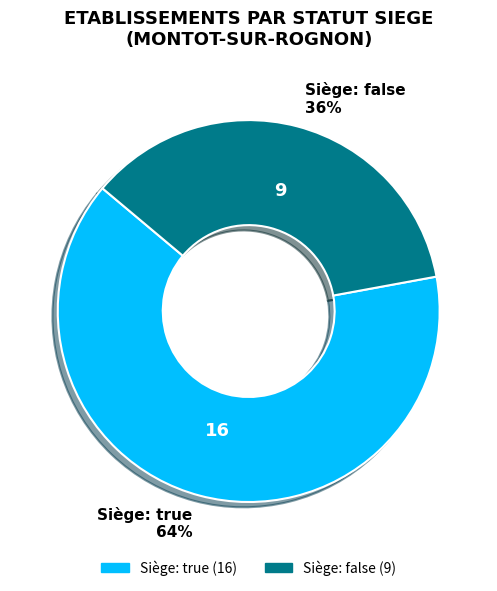

Is there any slice that represents more than half of the pie?

Yes